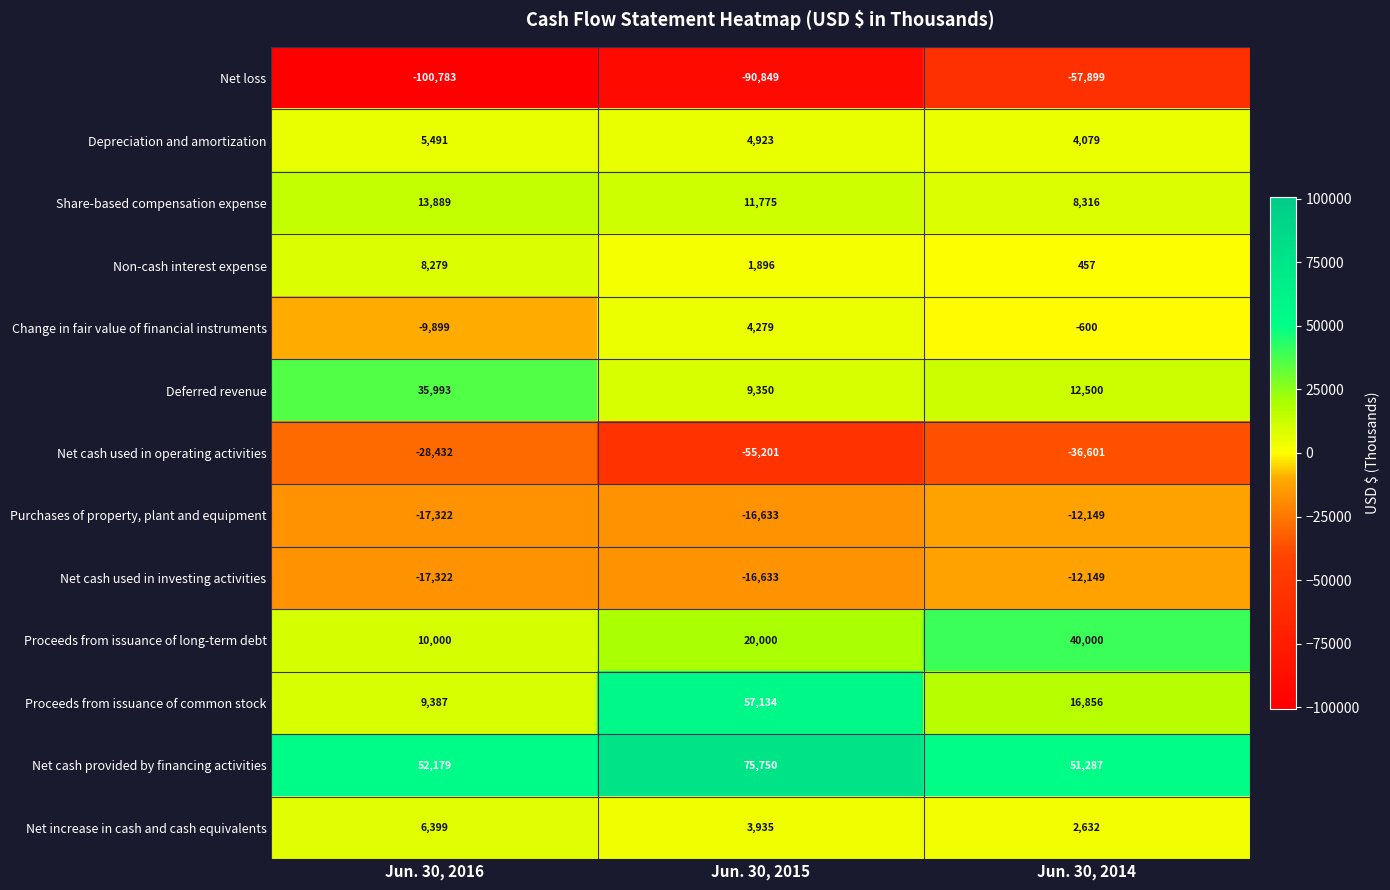

What is the difference between the maximum and minimum values in the Proceeds from issuance of long-term debt series?

30000